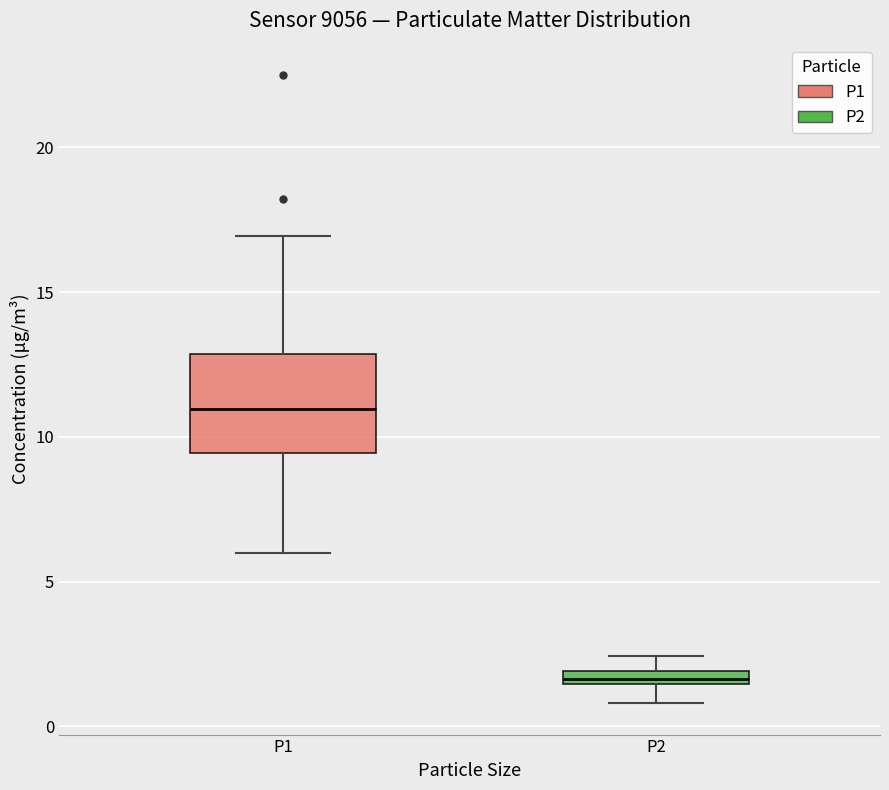

Which box's median line is the lowest?

P2